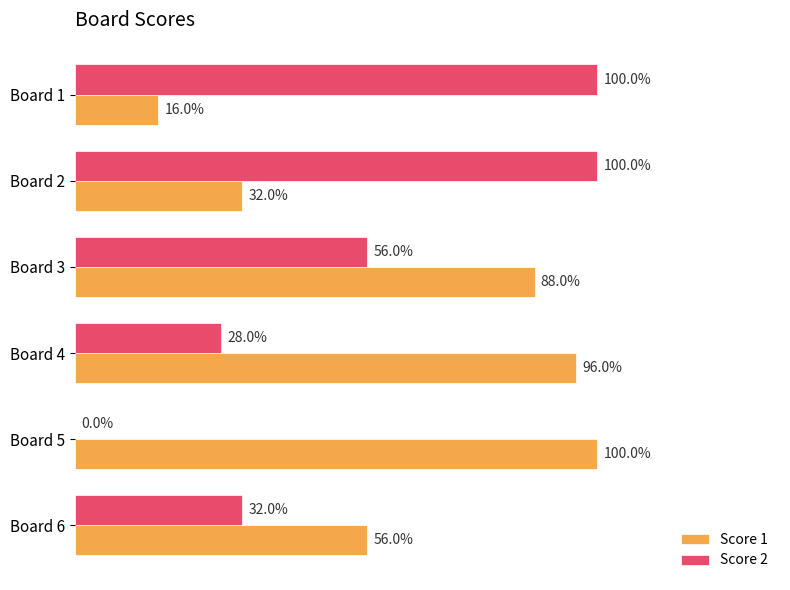

Are the bars horizontal?

Yes